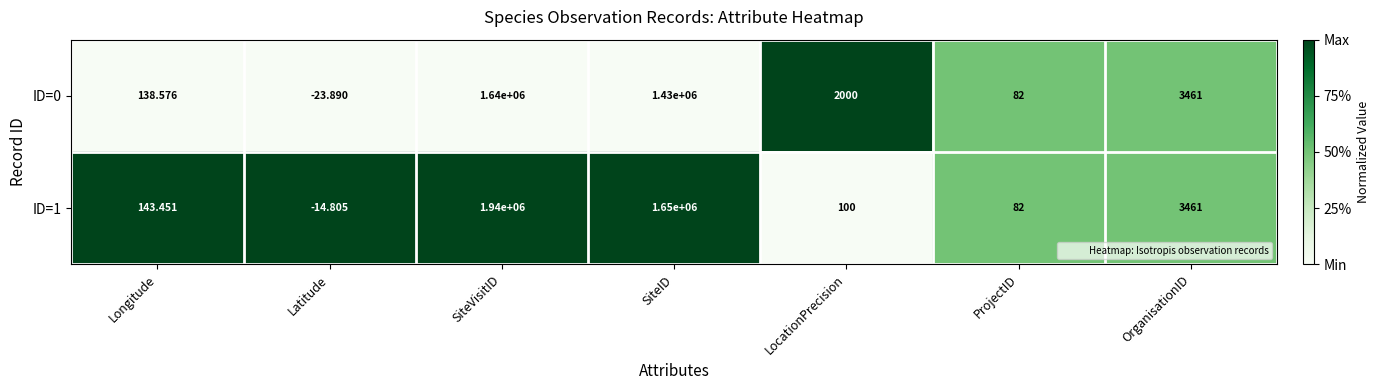

Where is ID=0 nearest to the value 819988?

SiteID